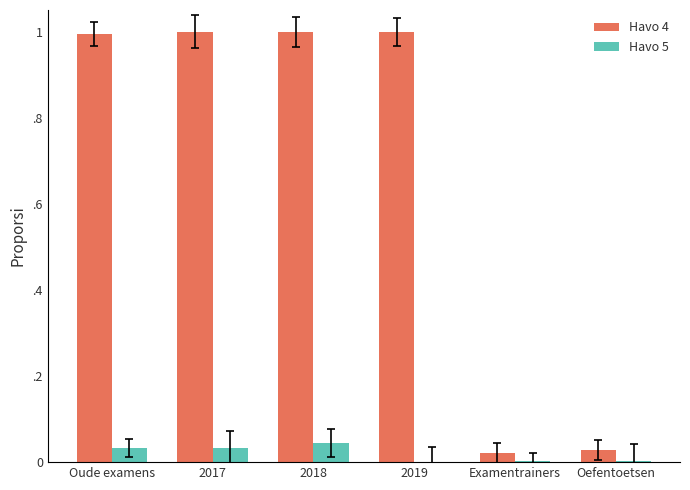

What are all the series names shown in the legend?

Havo 4, Havo 5